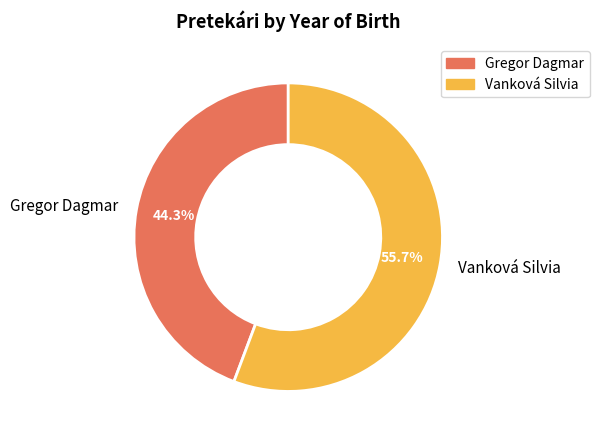

Does Gregor Dagmar represent more than half of the total?

No